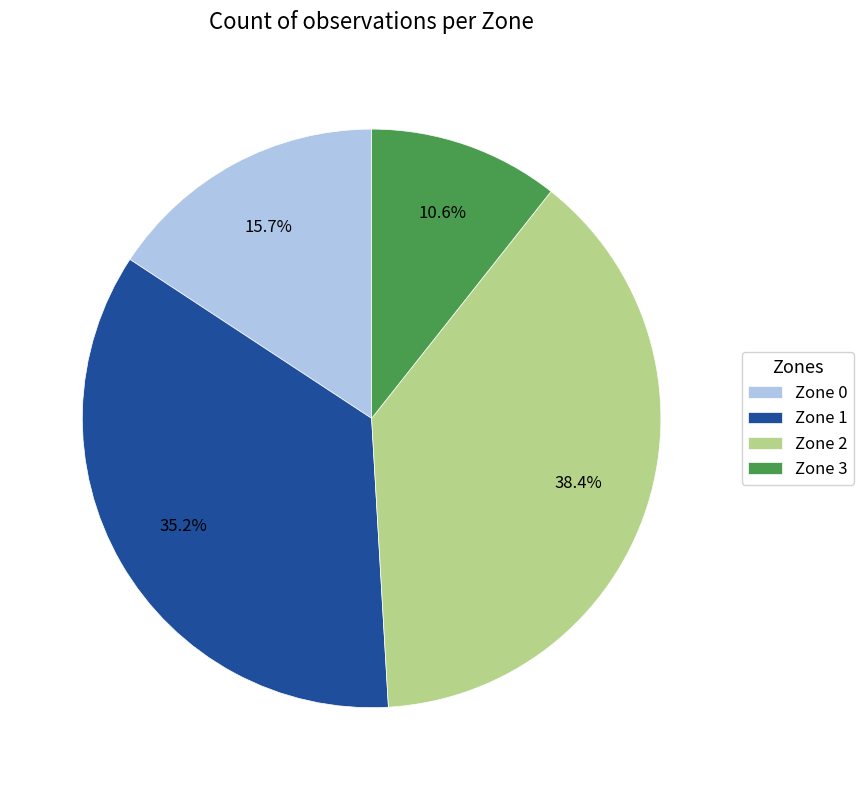

Does Zone 0 account for over 50% of the chart?

No